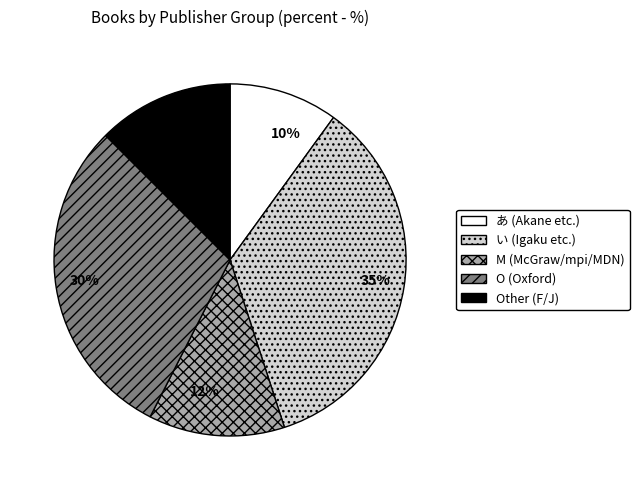

Is the sum of Other (F/J) and M (McGraw/mpi/MDN) greater than half?

No